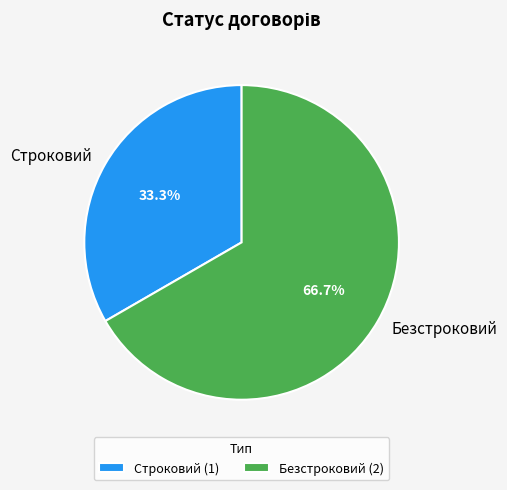

To the nearest percent, what percentage of the pie is Строковий?

33%